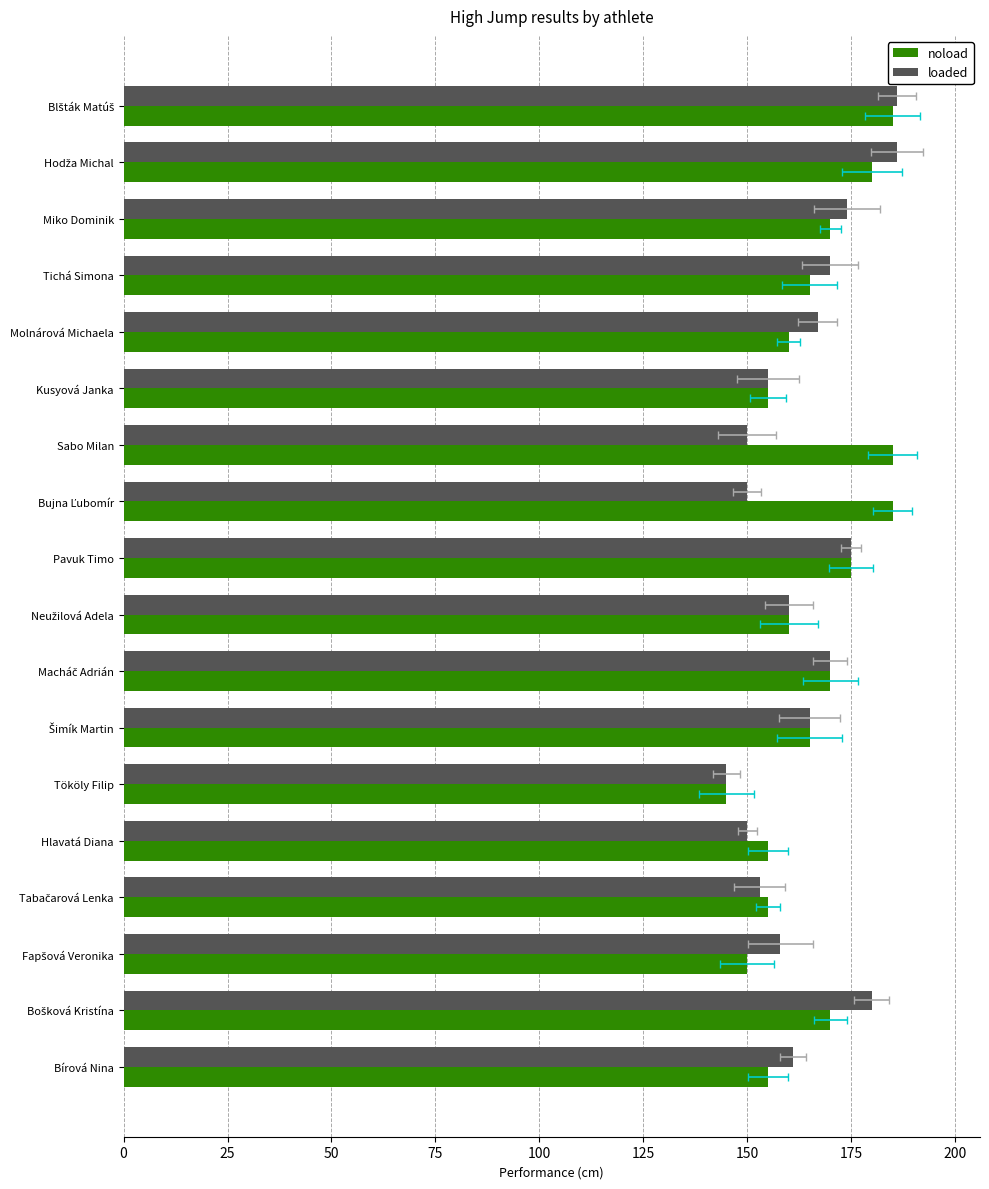

Rank the series at Tököly Filip from lowest to highest value.

noload, loaded